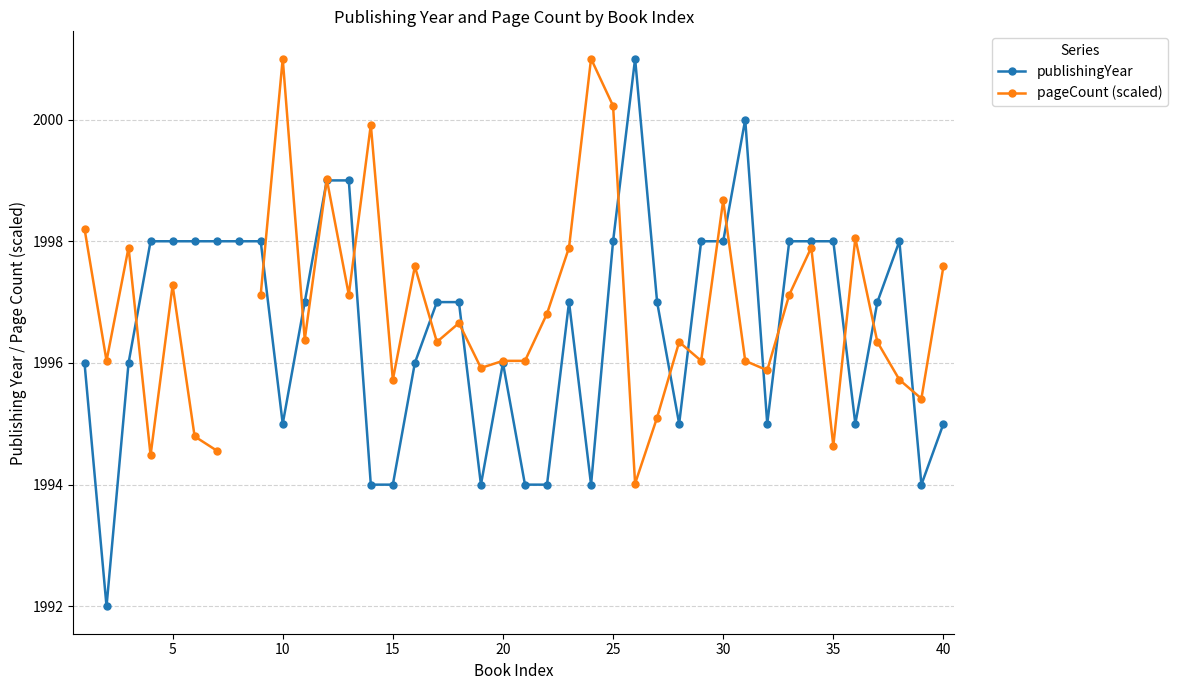

True or false: publishingYear has more than 2 interior local peaks.

True